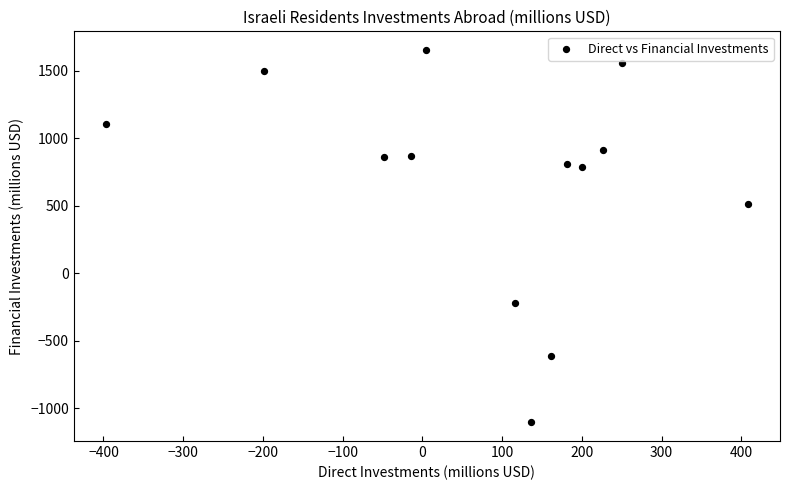

What Y value in the scatter plot is closest to 274?

513.4